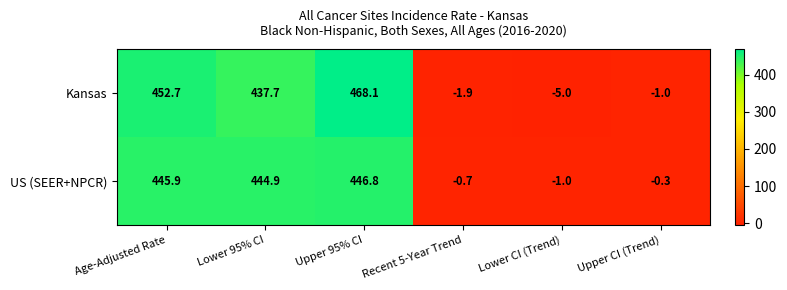

What is the approximate value of US (SEER+NPCR) at Lower 95% CI?

444.9